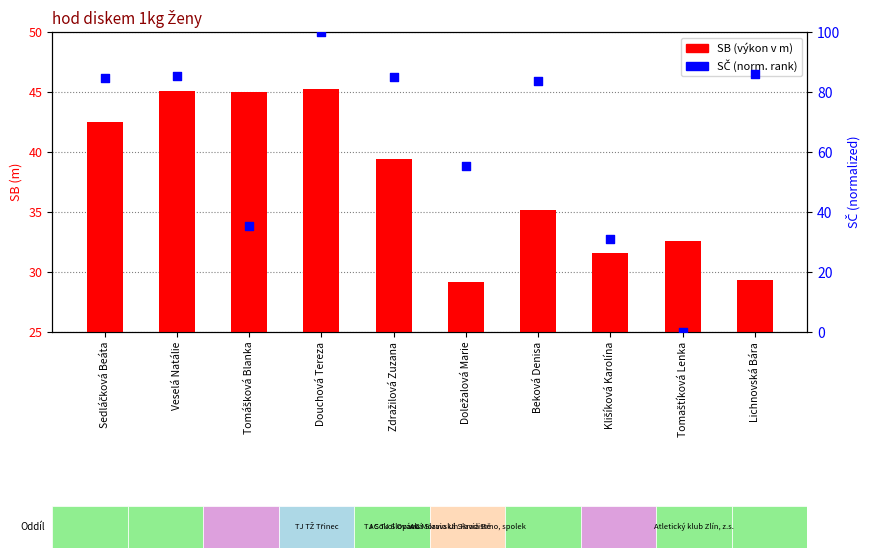

Is the value of SČ (percentile rank) at Sedláčková Beáta greater than the value of SB (m) at Lichnovská Bára?

Yes